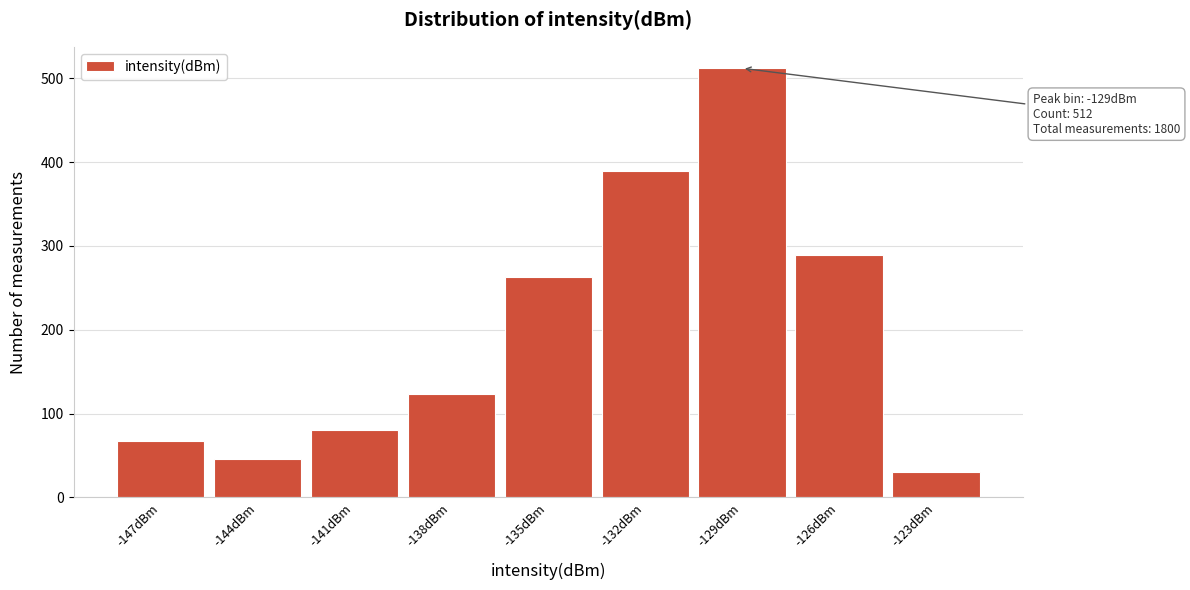

Reading right to left, list all the values displayed in this chart.

30	289	512	389	263	124	80	46	67